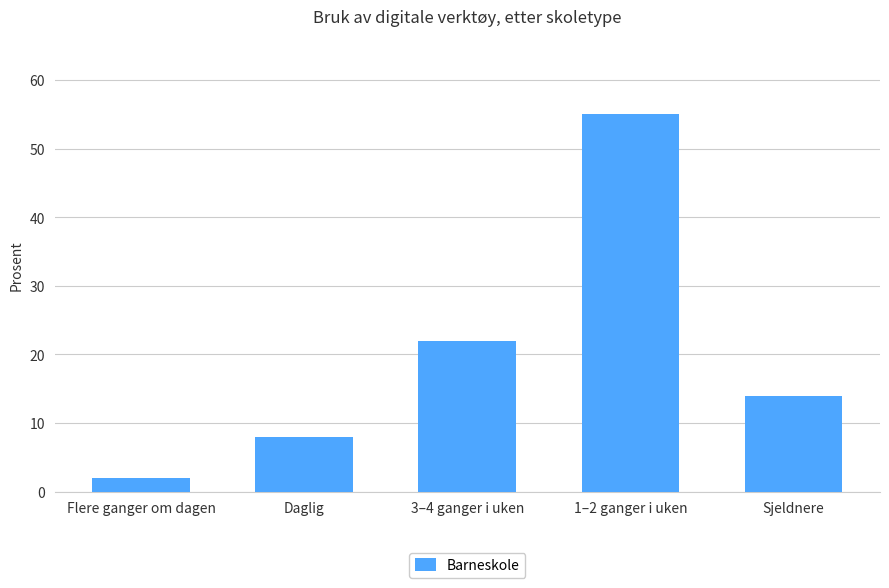

Reading right to left, extract all data points from this chart.

14	55	22	8	2